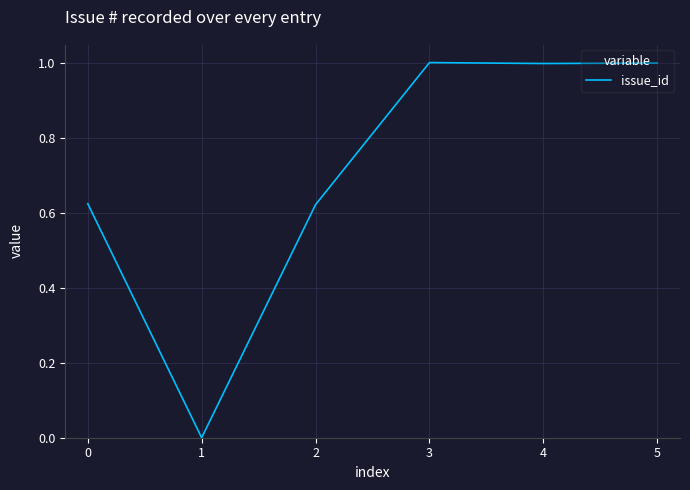

What is the sum of all values?

4.2